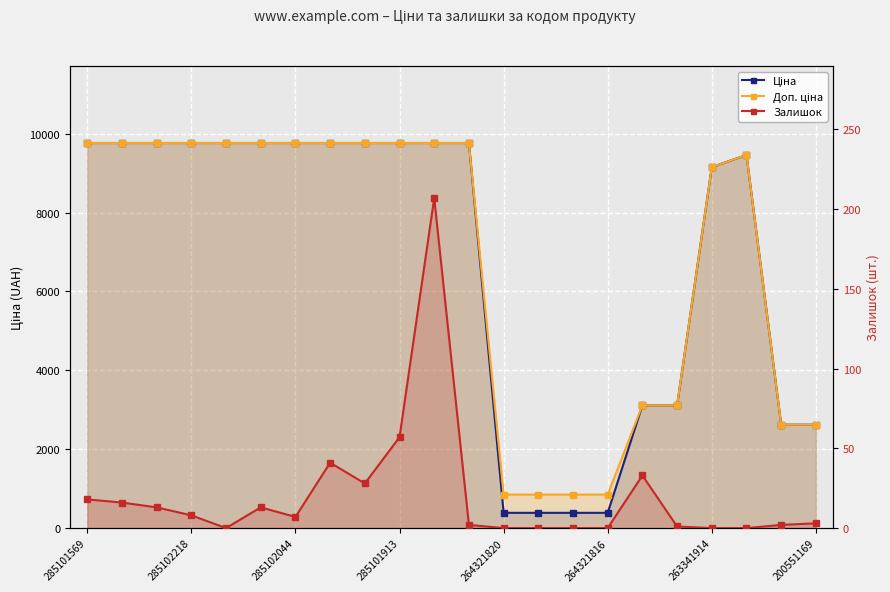

What is the value of the Ціна point at the 6th from the left?

9764.4